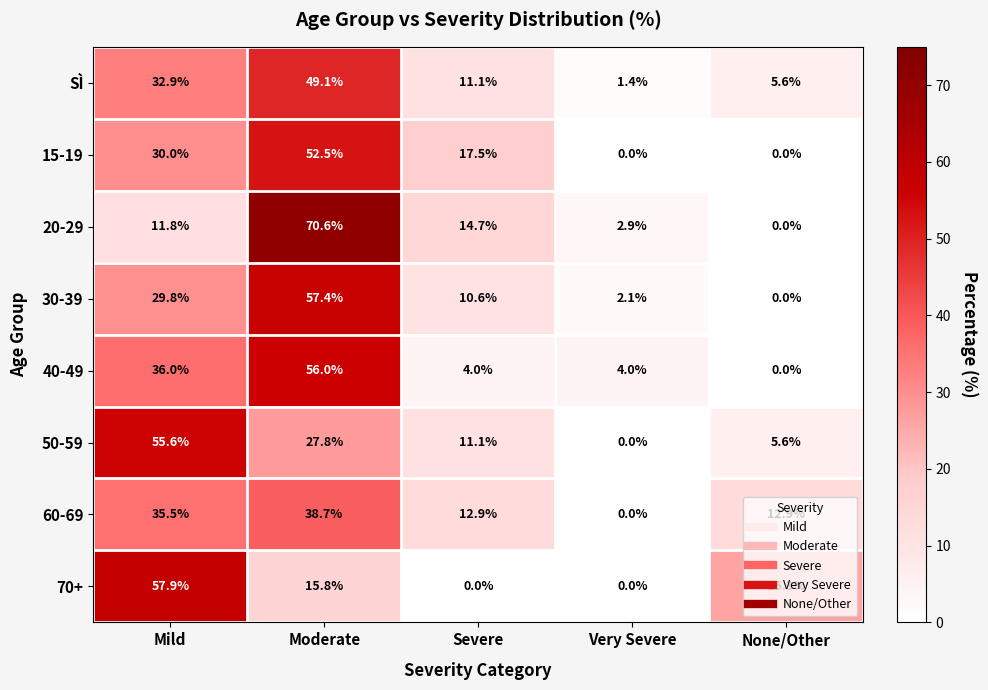

Rank the series by their maximum value, from highest to lowest.

20-29, 70+, 30-39, 40-49, 50-59, 15-19, SÌ, 60-69